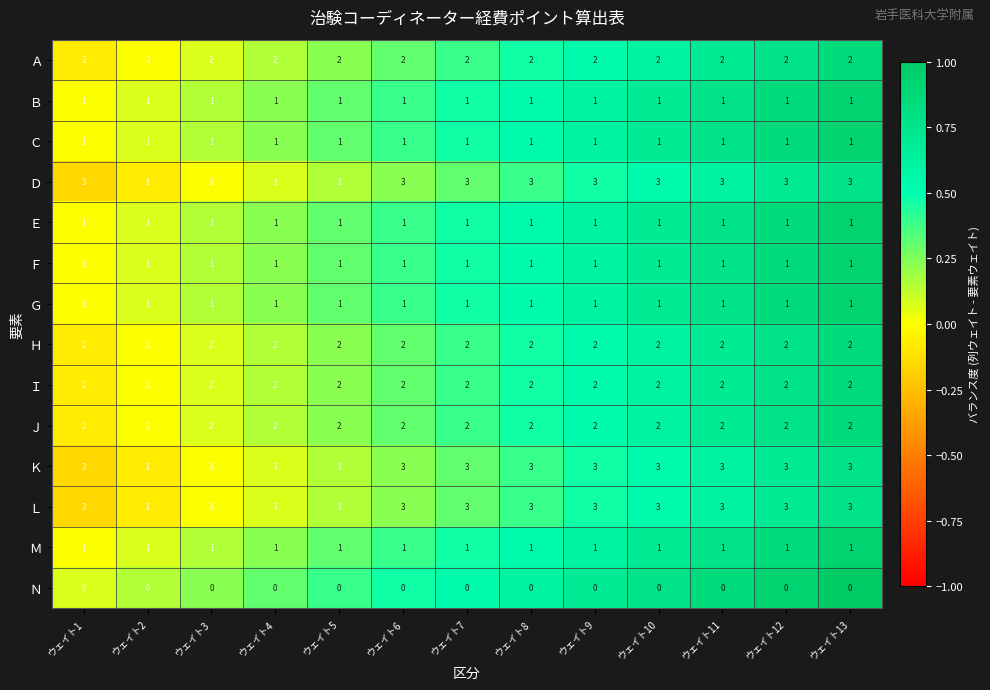

True or false: Ｆ has a value of 1 at ウェイト12.

True